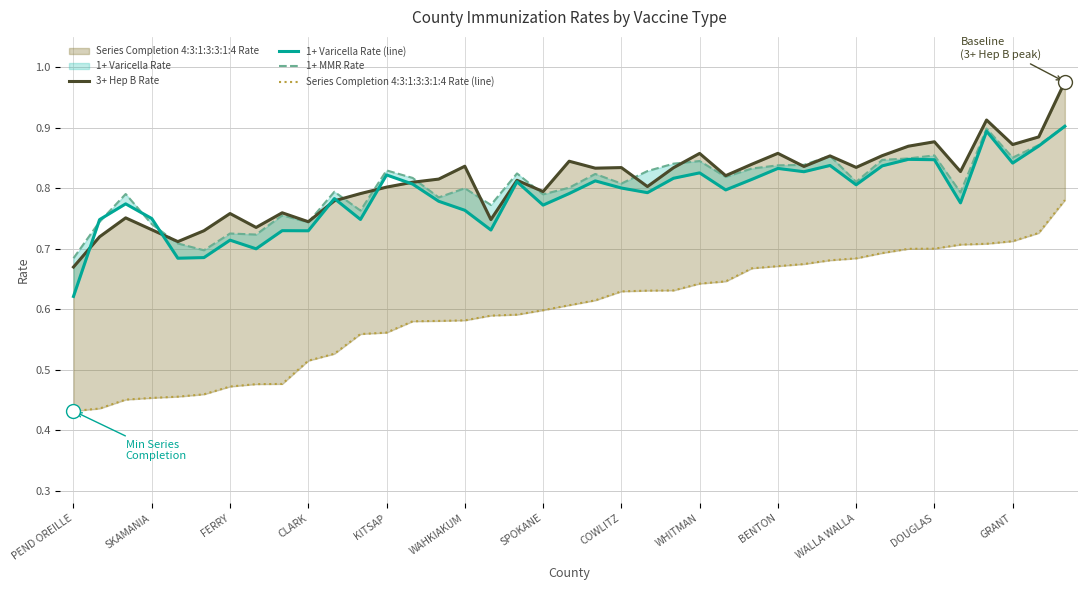

What is the highest value of the 1+ MMR Rate series?

0.9